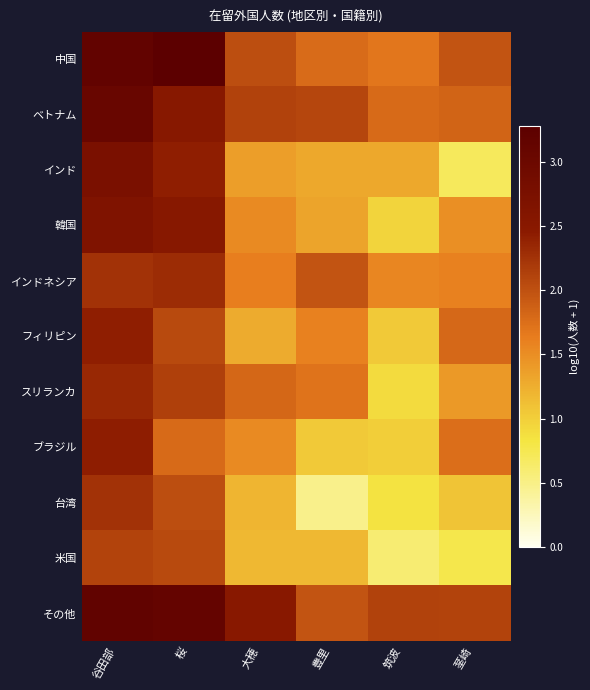

At how many categories does at least one series exceed 1?

6